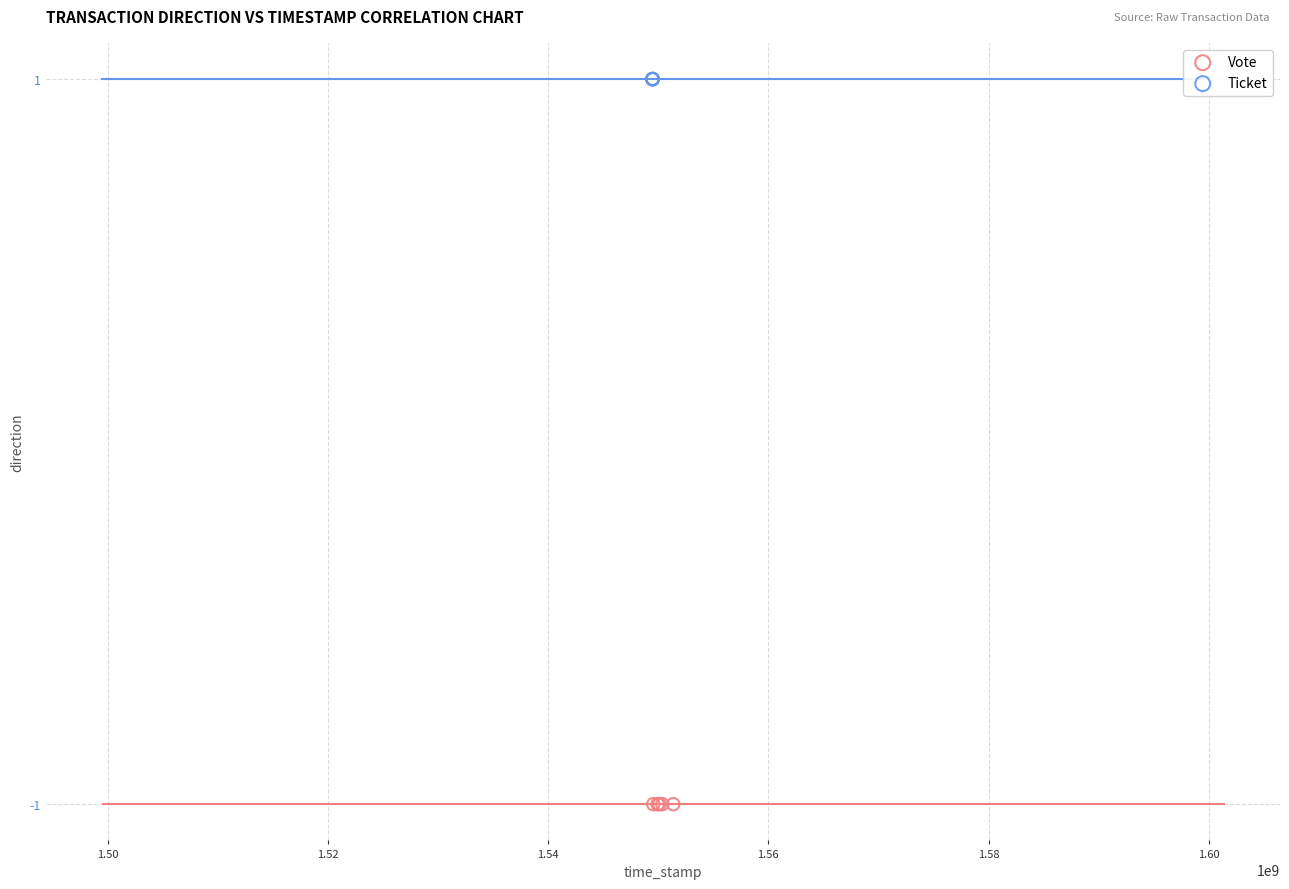

What are all the series names shown in the legend?

Vote, Ticket